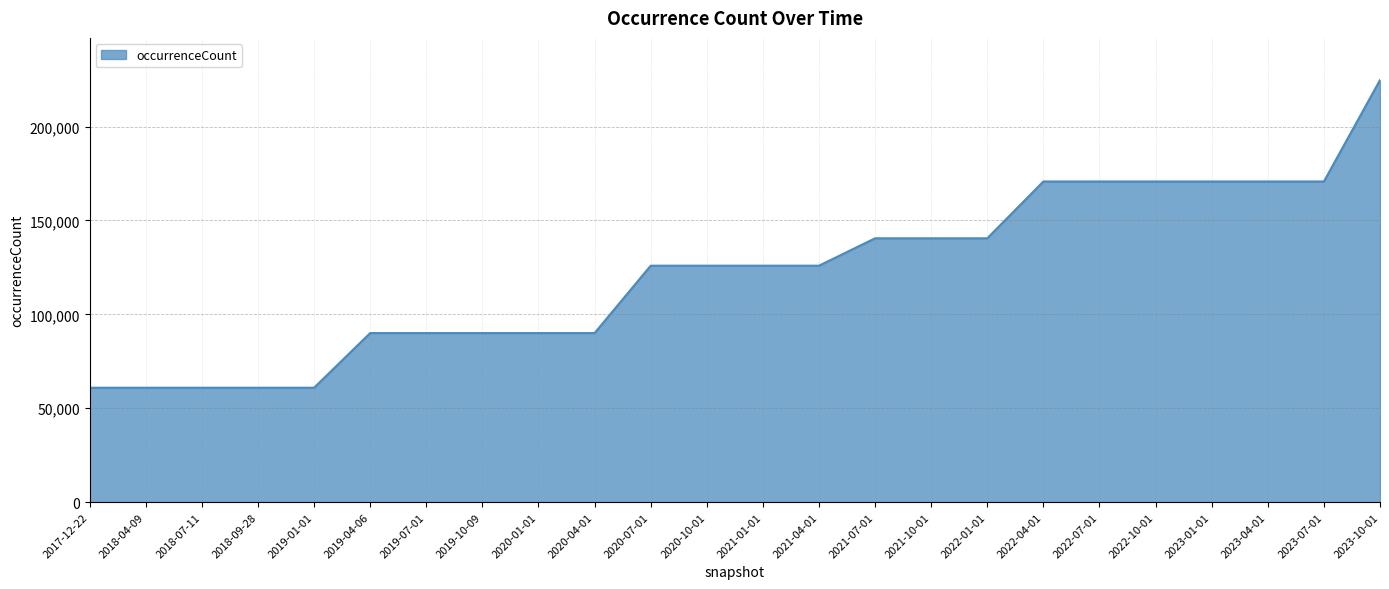

The value at 2019-01-01 is 20780. True or false?

False